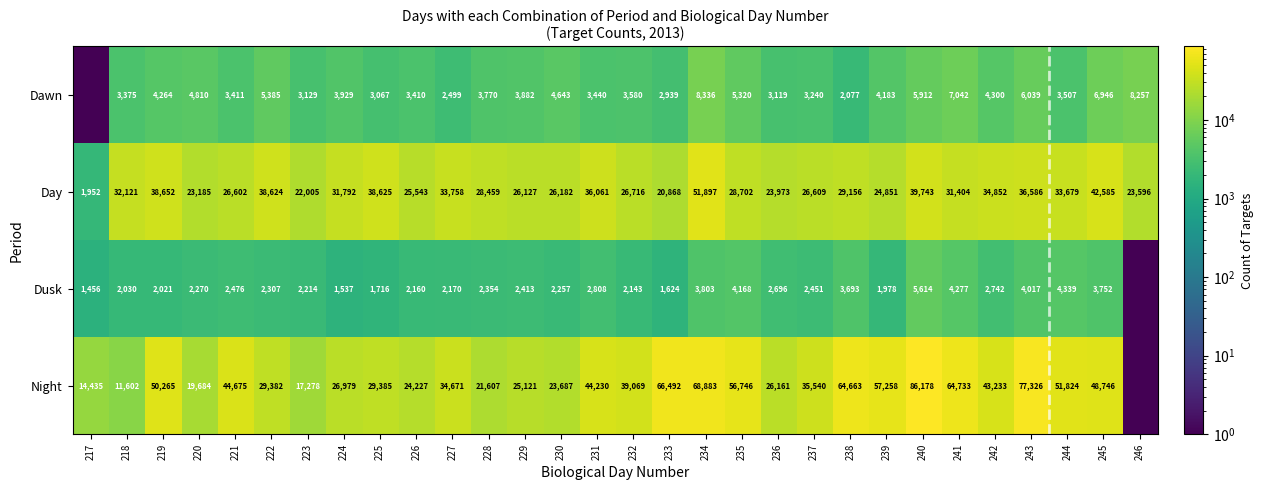

What is the spread (max minus min) of values at 246?

23595.5